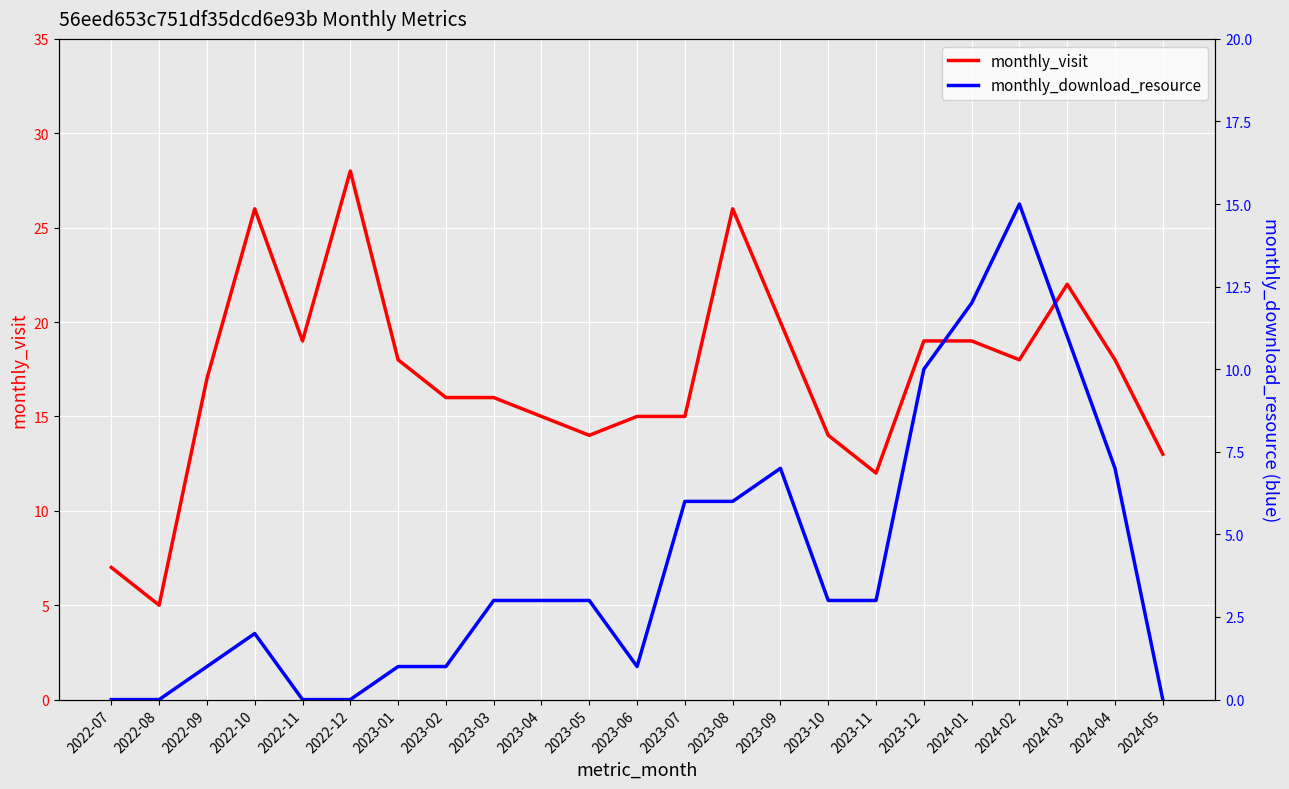

Rank the series by their maximum value, from lowest to highest.

monthly_download_resource, monthly_visit